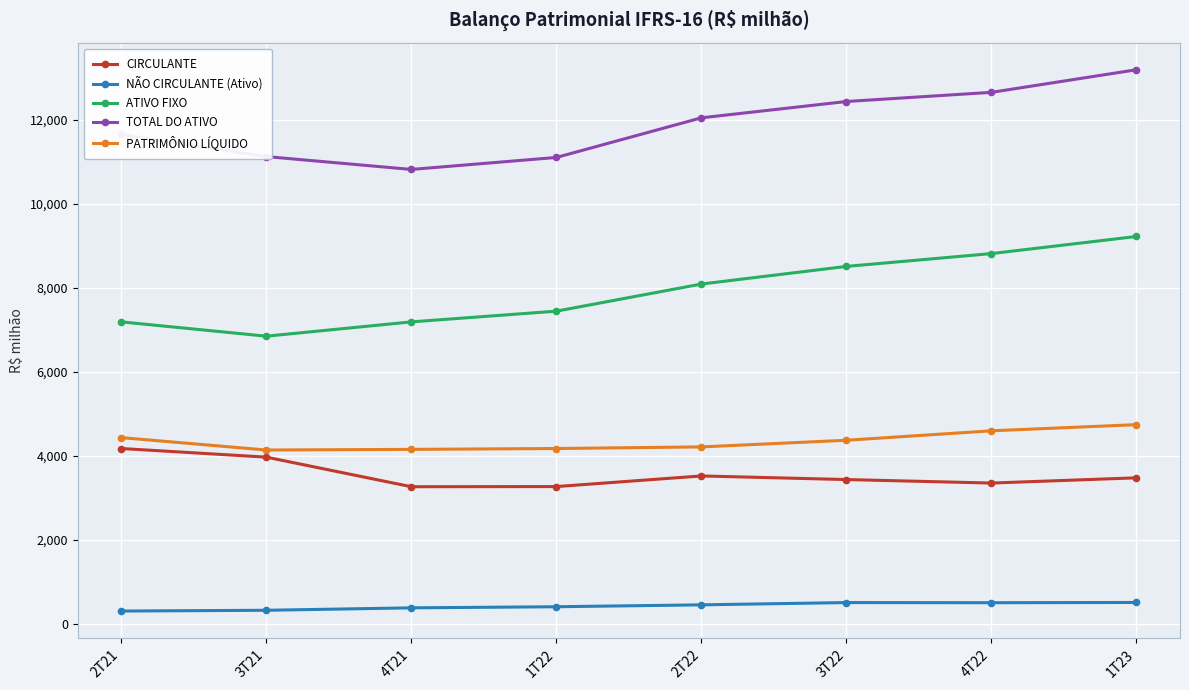

True or false: ATIVO FIXO has more than 1 points higher than both neighbors.

False